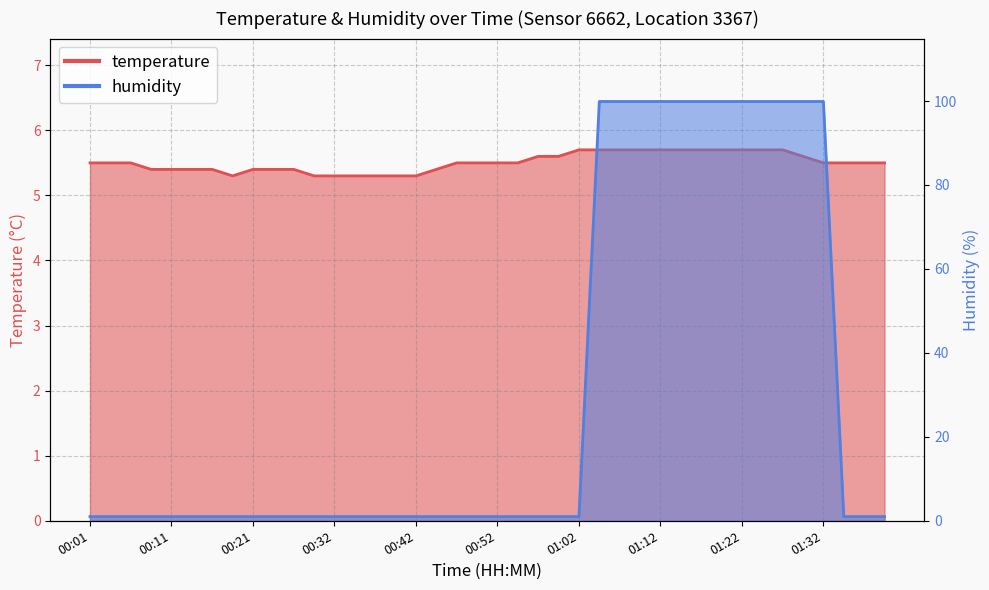

What are all the series names shown in the legend?

temperature, humidity